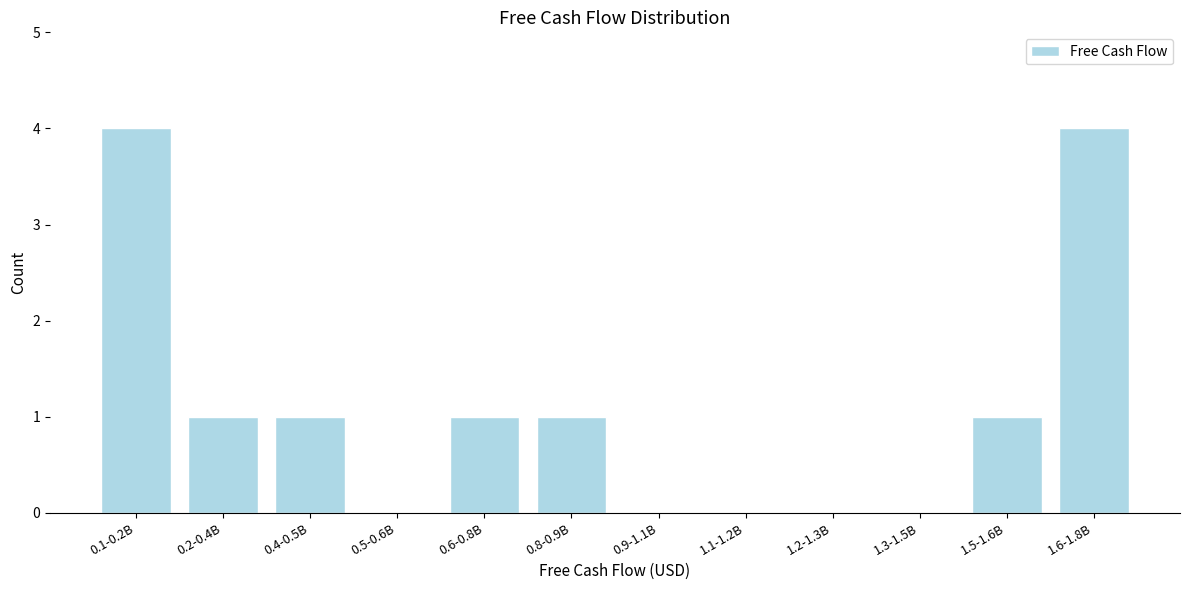

Reading left to right, transcribe all the data shown in this chart.

0.1-0.2B=4	0.2-0.4B=1	0.4-0.5B=1	0.5-0.6B=0	0.6-0.8B=1	0.8-0.9B=1	0.9-1.1B=0	1.1-1.2B=0	1.2-1.3B=0	1.3-1.5B=0	1.5-1.6B=1	1.6-1.8B=4